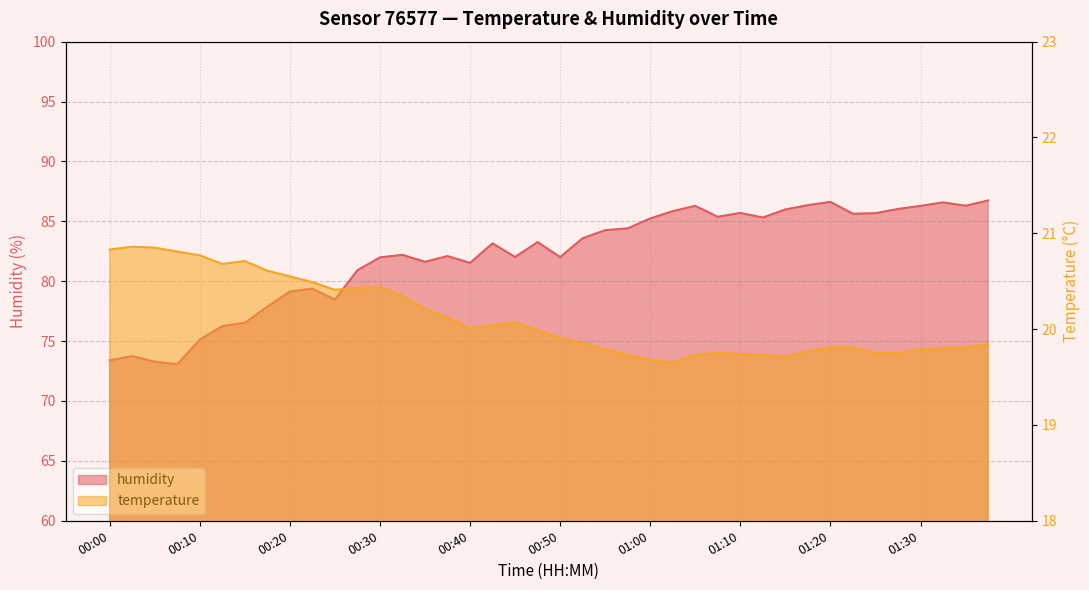

What is the label of the 21st point from the right?

00:47